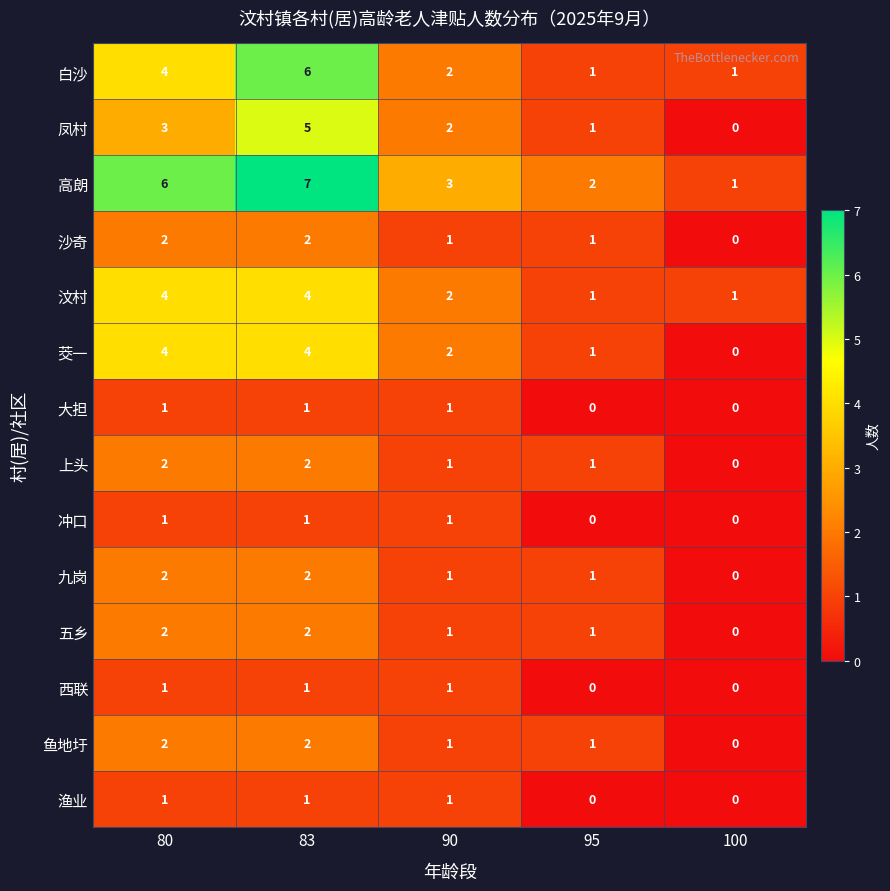

What is the maximum value shown in the chart?

7